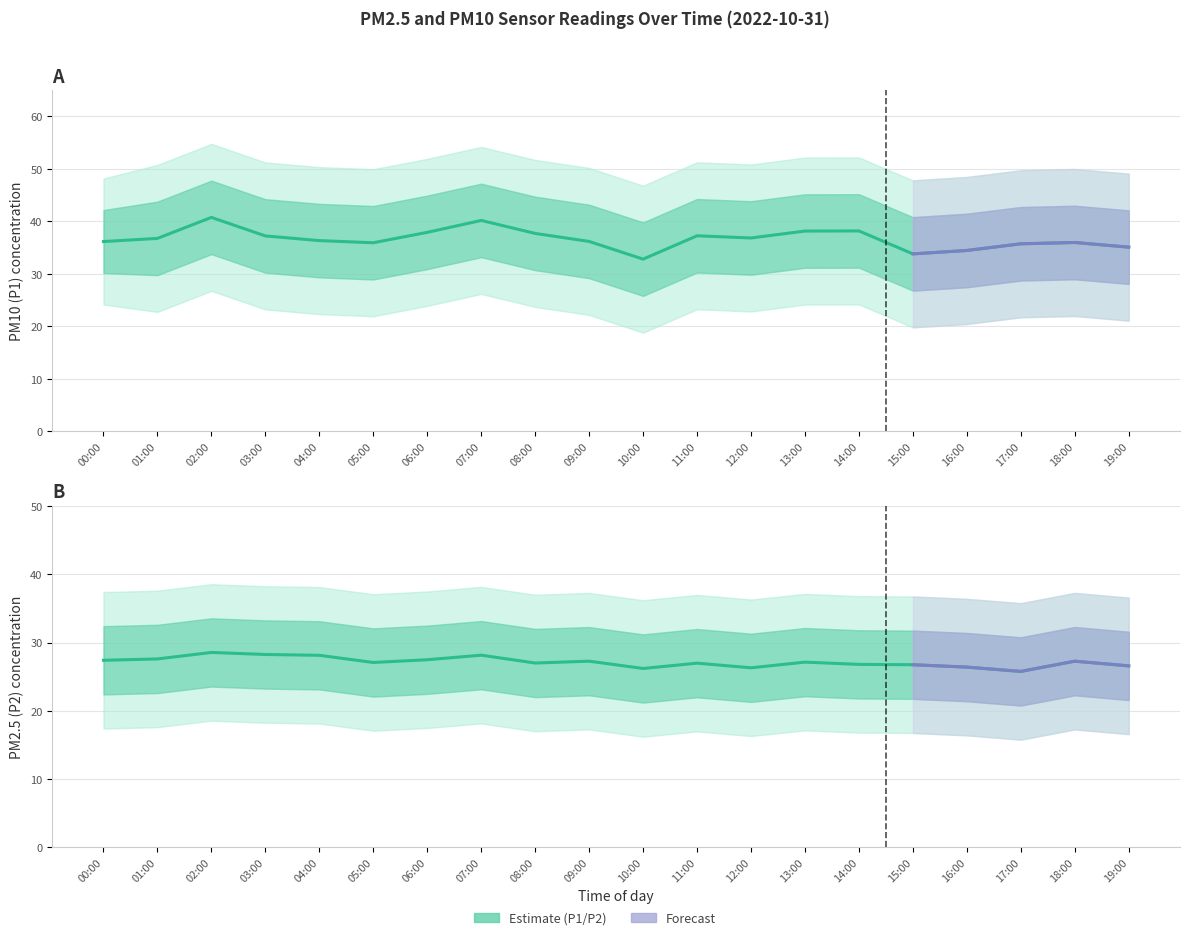

What is the total value across all series at 04:00?

64.5